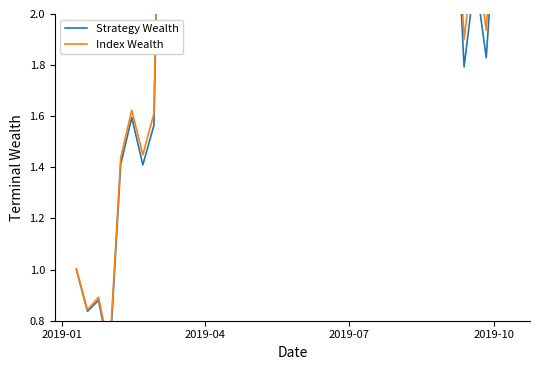

How many interior local valleys does the Strategy Wealth series have?

9